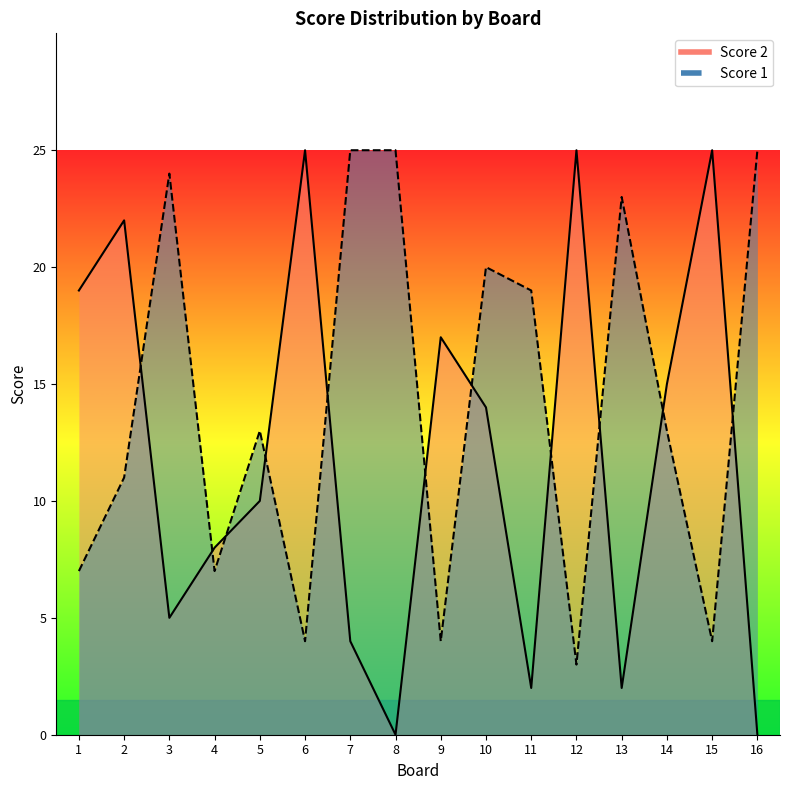

Between 8 and 2, which is larger?

2